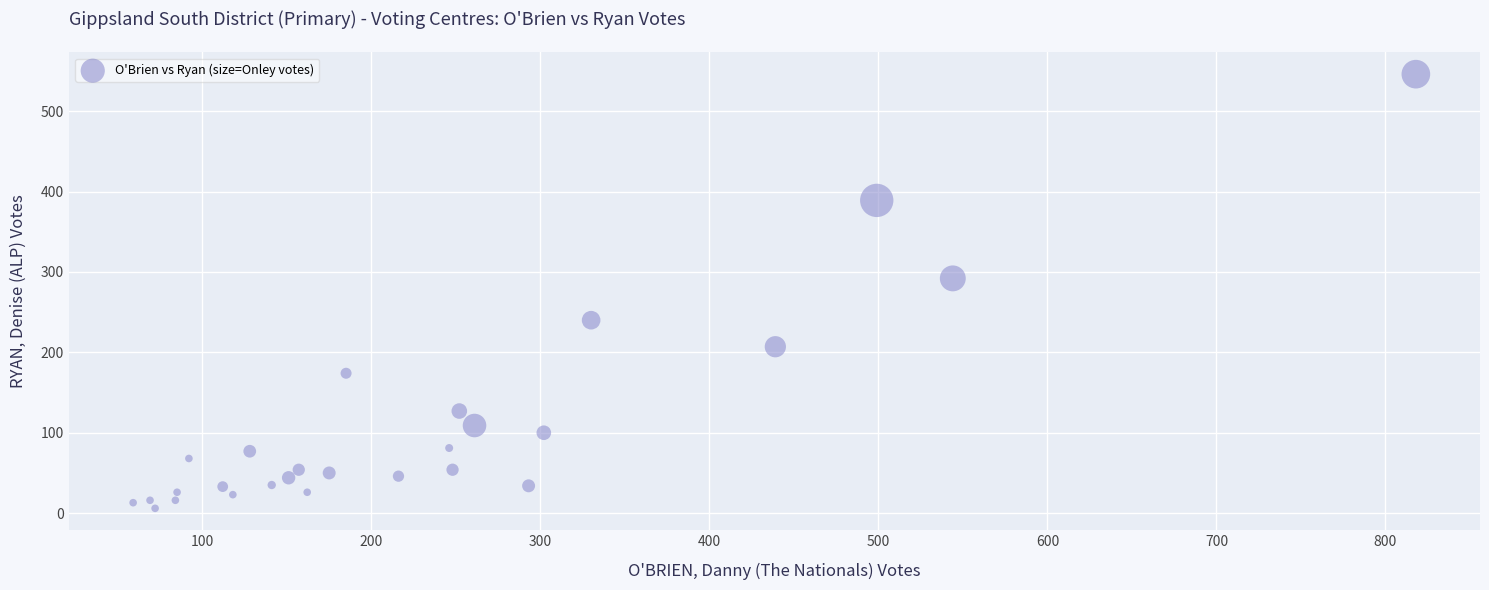

What is the range of X values (max minus min)?

759